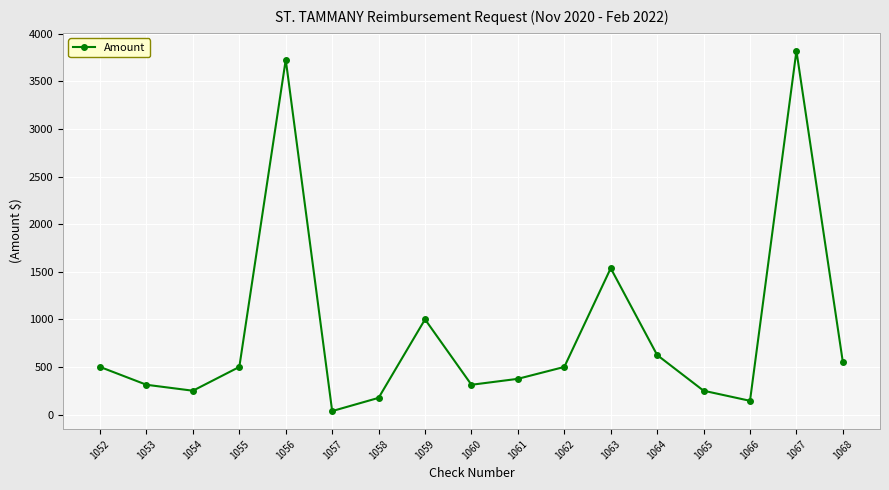

How many data points does each series have?

17